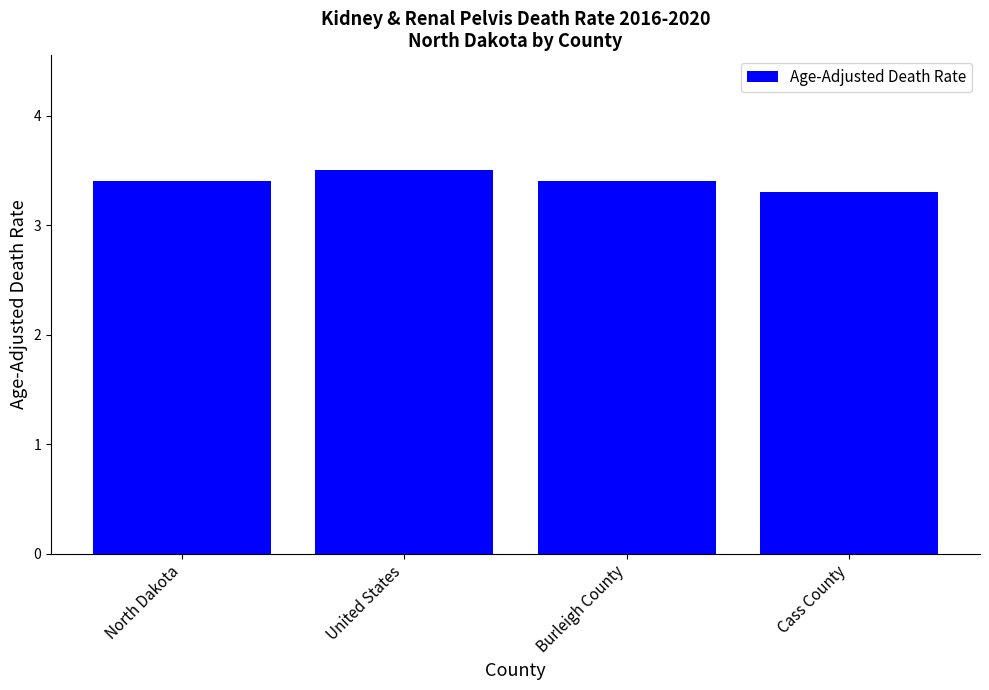

What is the difference between the second highest and minimum values?

0.1